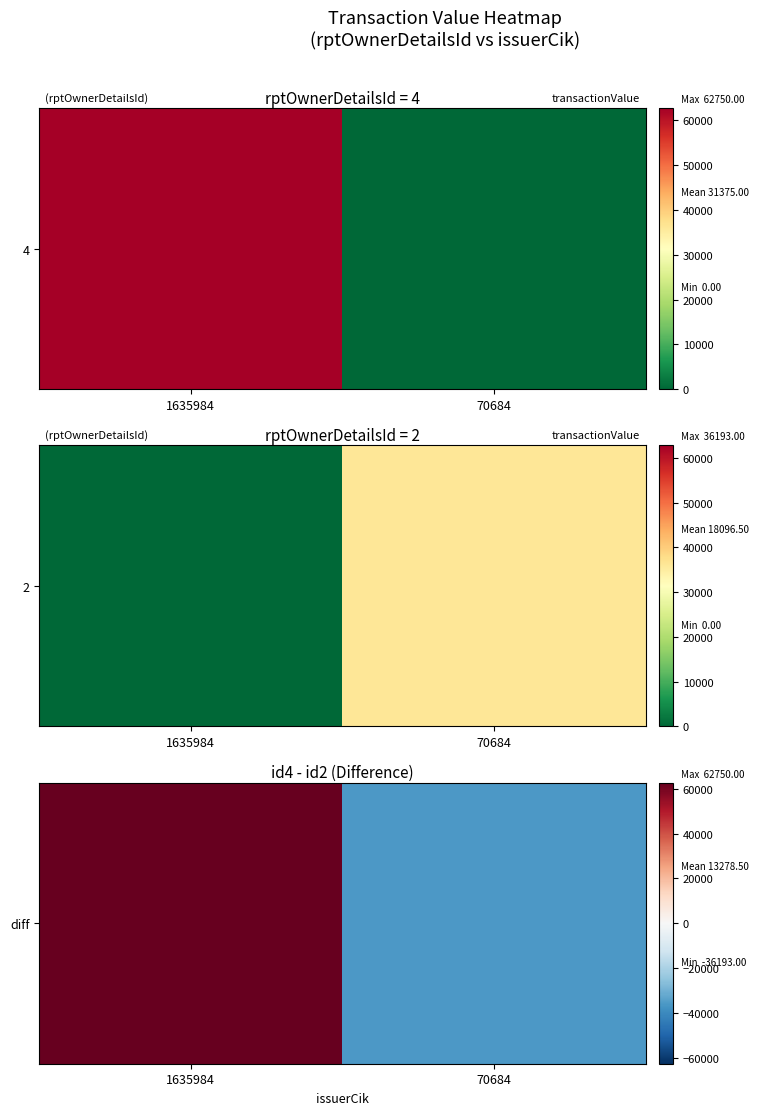

Rank the categories by value from highest to lowest.

1635984, 70684